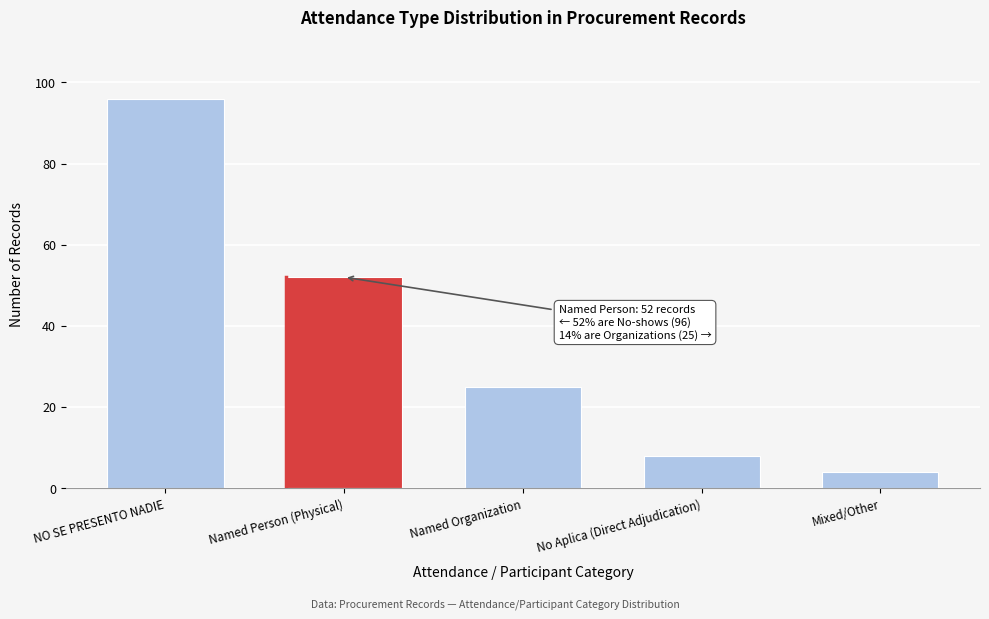

Reading left to right, extract all data points from this chart.

96	52	25	8	4